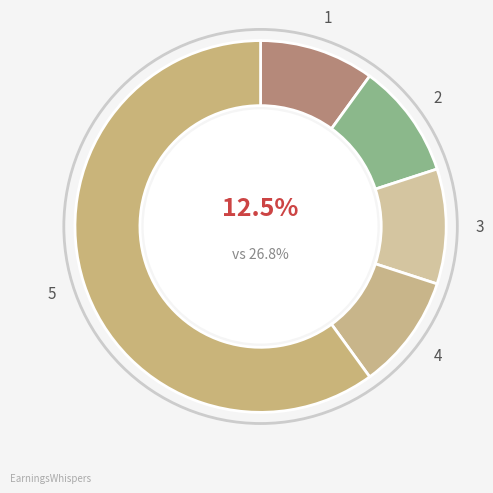

Is there any slice that represents more than half of the pie?

Yes